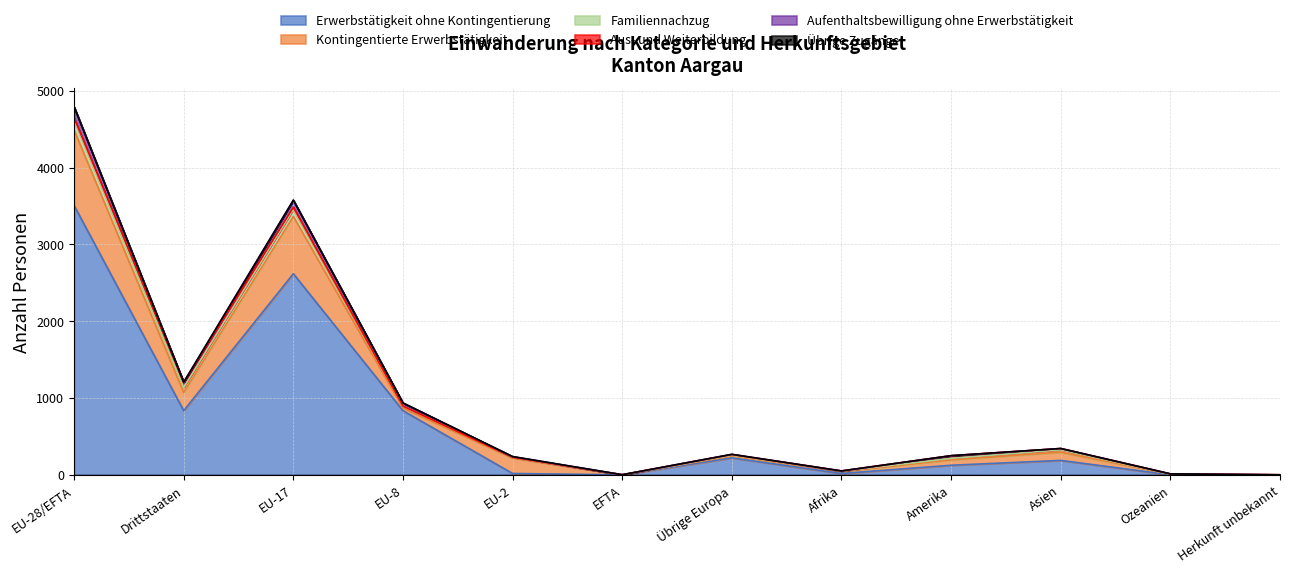

What is the average value of the Aufenthaltsbewilligung ohne Erwerbstätigkeit series?

24